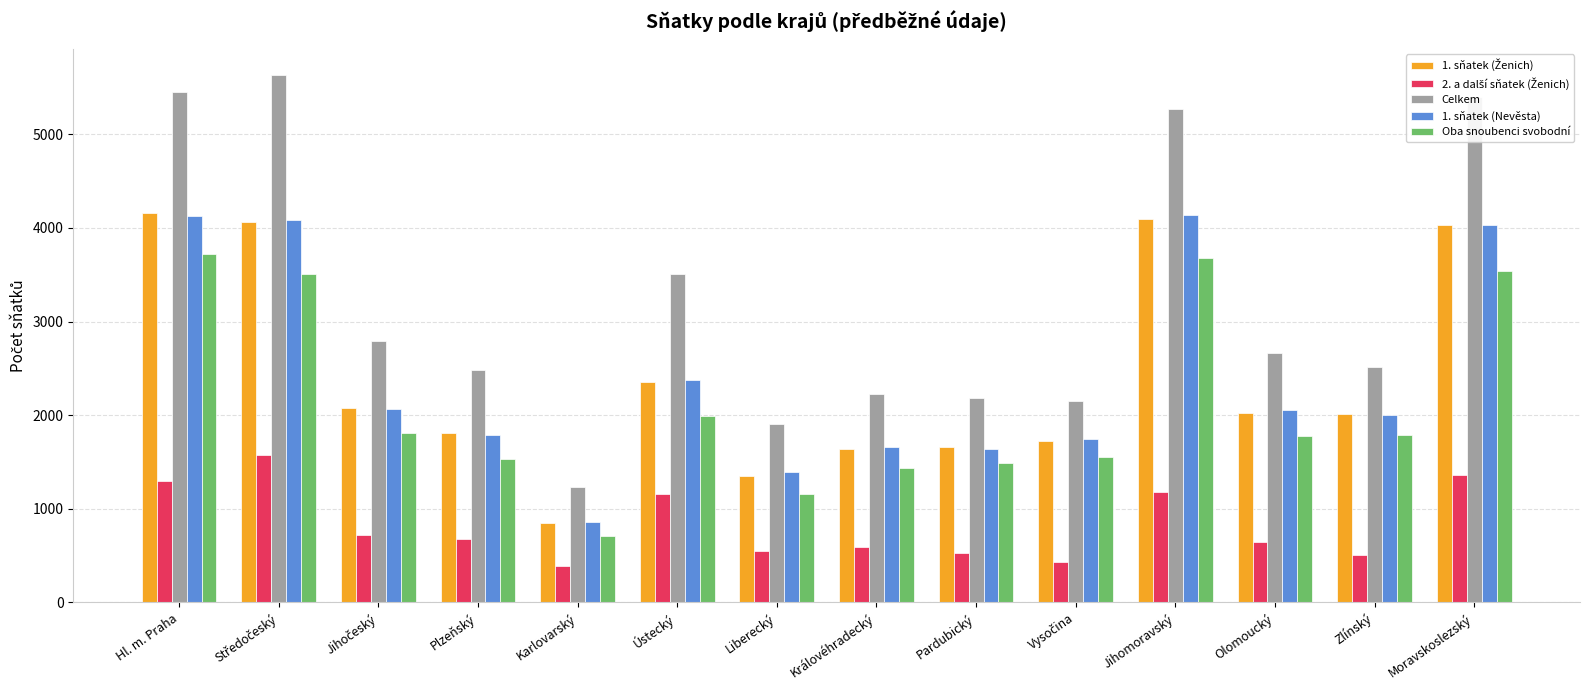

Which series has the widest spread of values?

Celkem